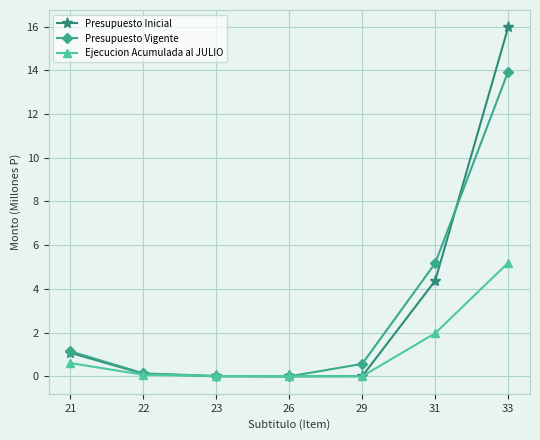

Which series has the widest spread of values?

Presupuesto Inicial